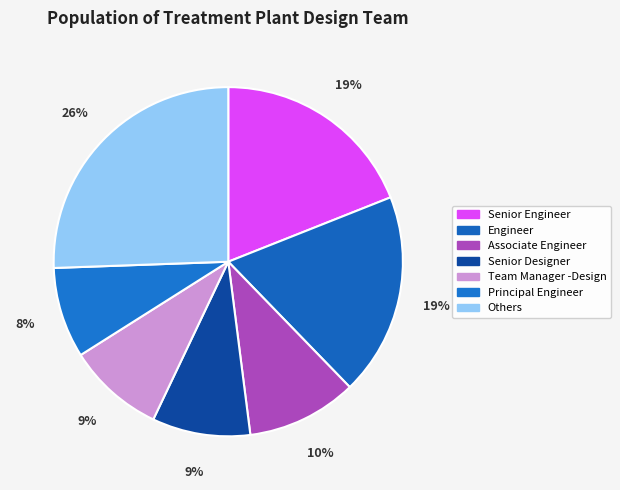

How many slices are in this pie chart?

7